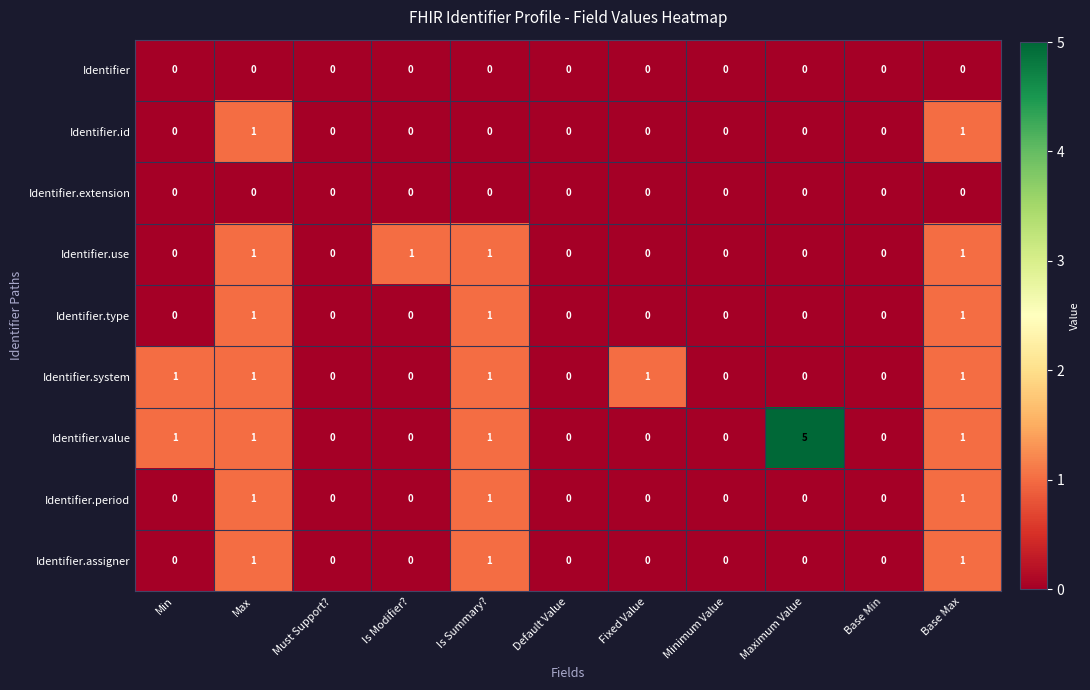

What is the difference between the maximum and minimum values in the Identifier.value series?

5